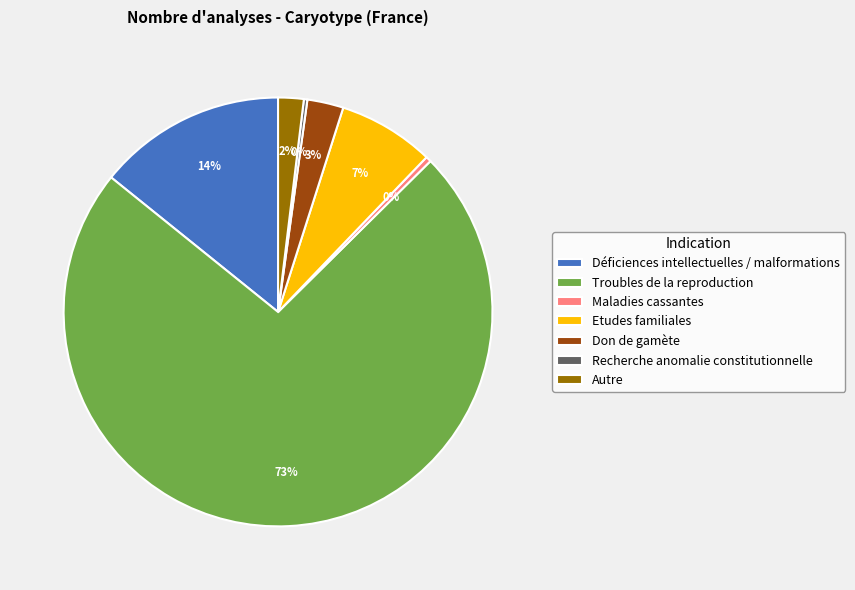

Between Déficiences intellectuelles / malformations and Don de gamète, which is larger?

Déficiences intellectuelles / malformations